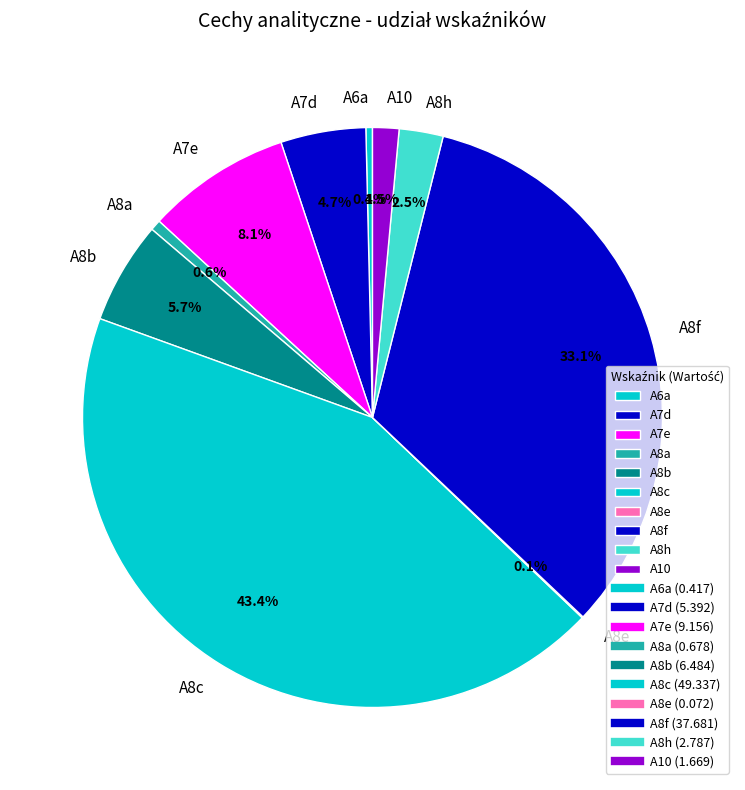

How much of the chart is everything except A8a?

99.4%